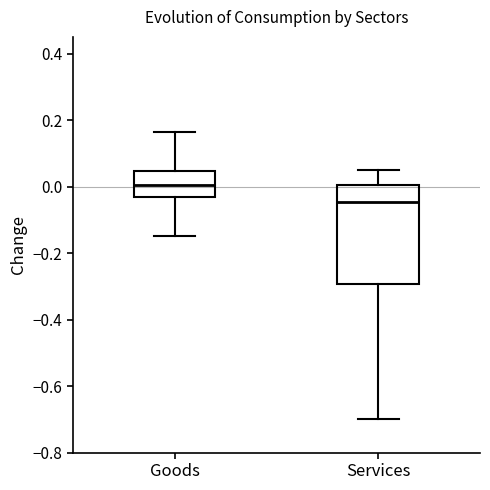

Where does the median line of the box for Services sit on the y-axis? The values are not printed on the chart, so give them approximately, as read against the axis.

-0.04